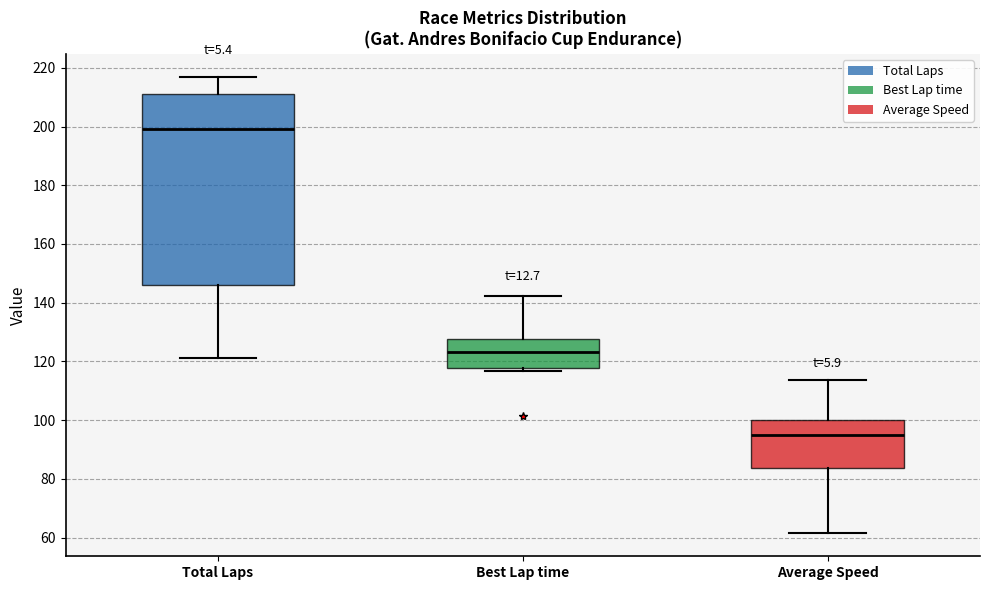

Reading left to right, transcribe this box plot: for each box, give where its median line is, the range the box spans, and where its two whiskers end, as read against the y-axis. The values are not printed on the chart, so give them approximately, as read against the axis.

Total Laps: median 200, box 146 to 212, whiskers 122 to 218
Best Lap time: median 124, box 118 to 128, whiskers 116 to 142
Average Speed: median 94, box 84 to 100, whiskers 62 to 114